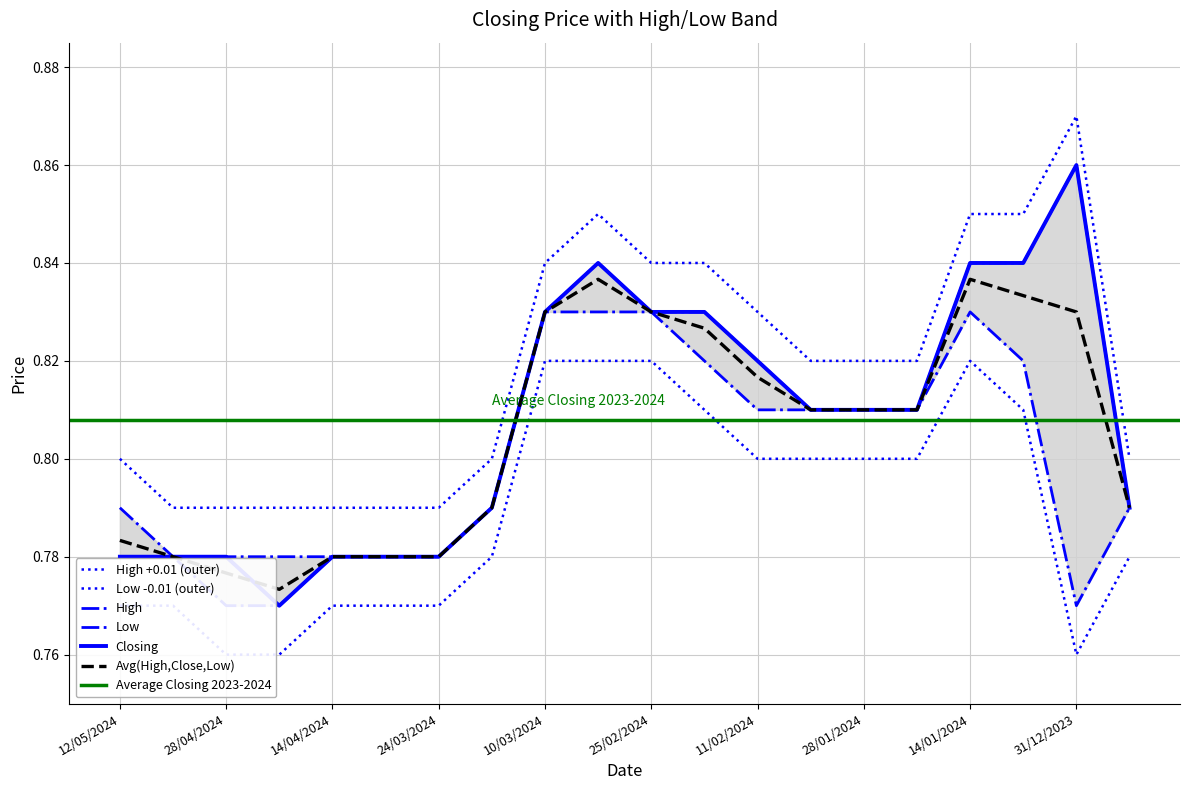

What is the label of the 9th point from the left?

10/03/2024